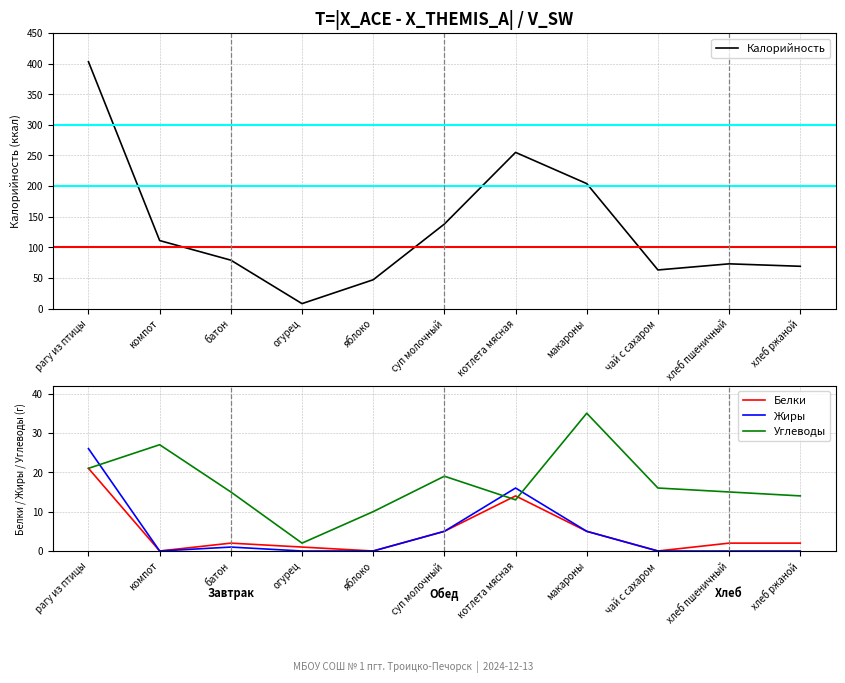

Read the Жиры value at котлета мясная, to the nearest 10.

20